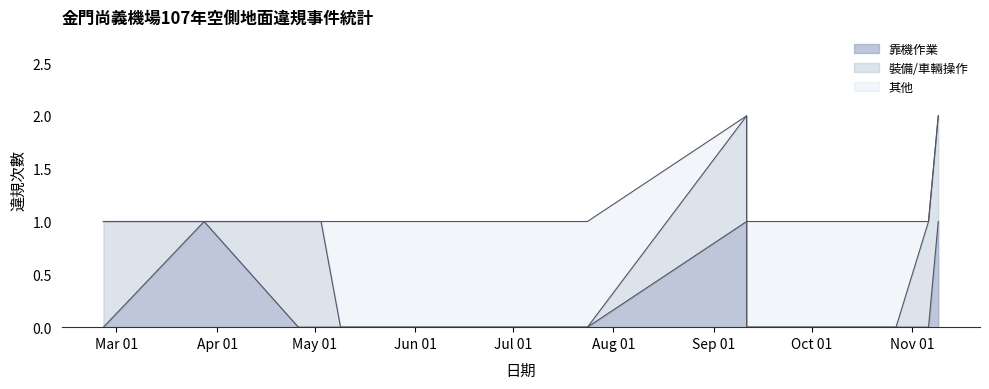

What is the sum of all lower values?

5.5